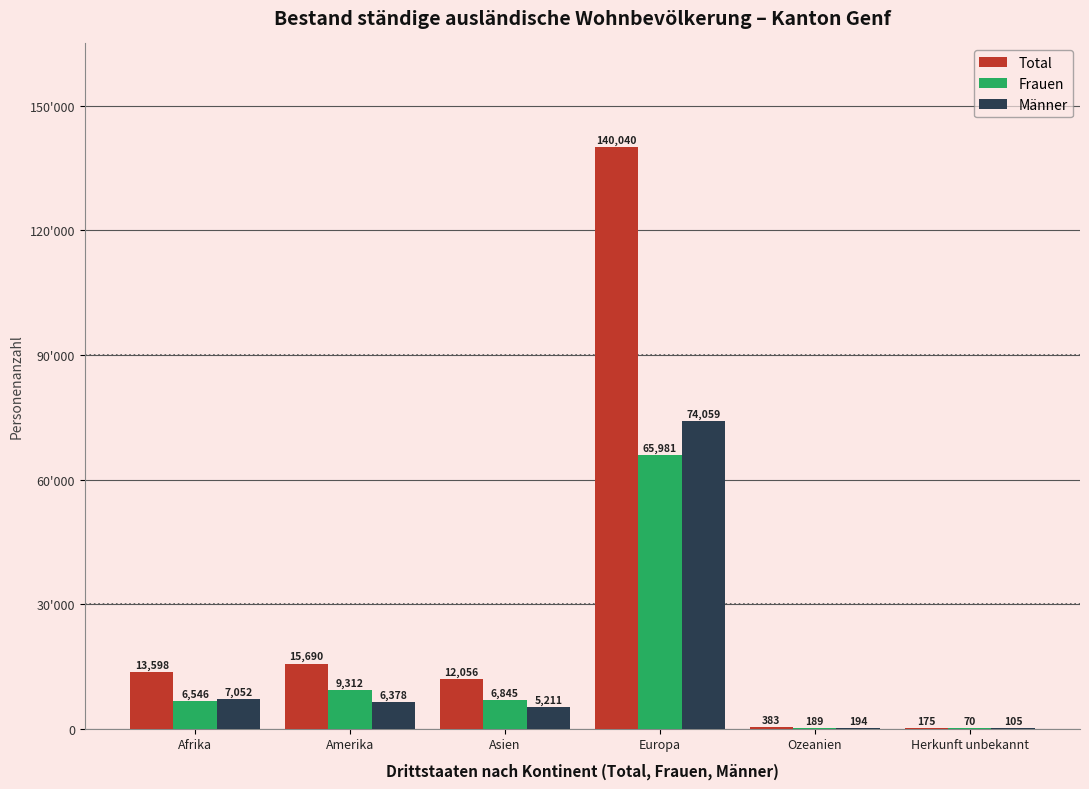

Are the bars horizontal?

No